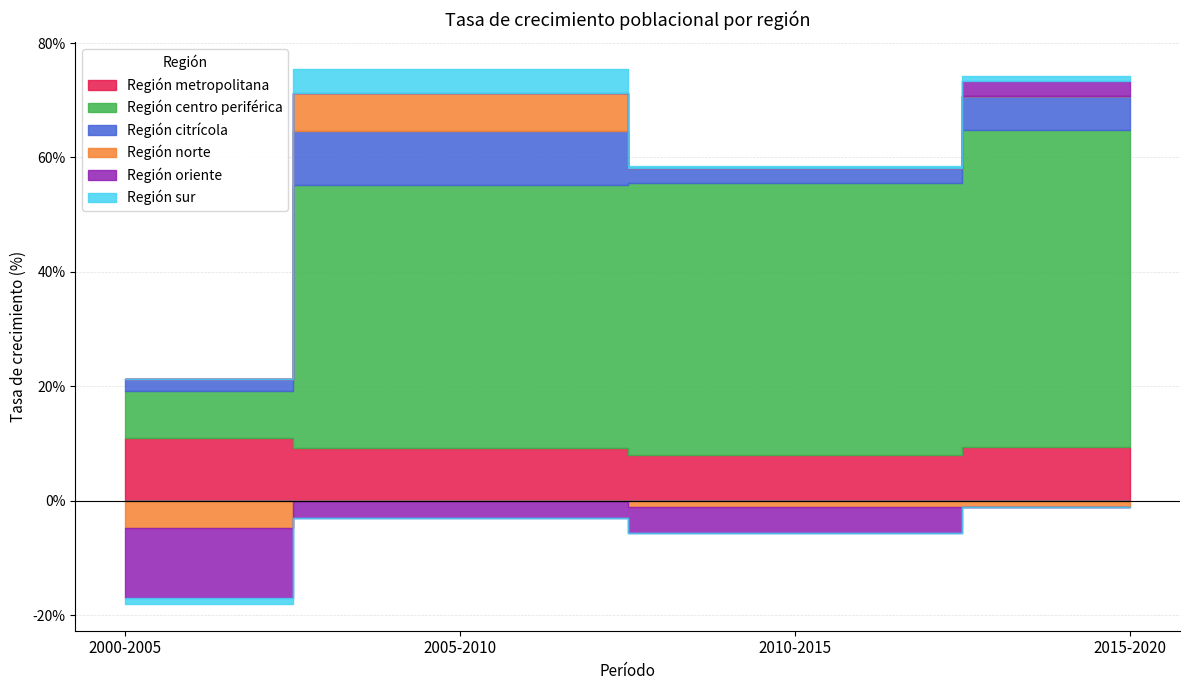

What is the spread (max minus min) of values at 2010-2015?

51.9